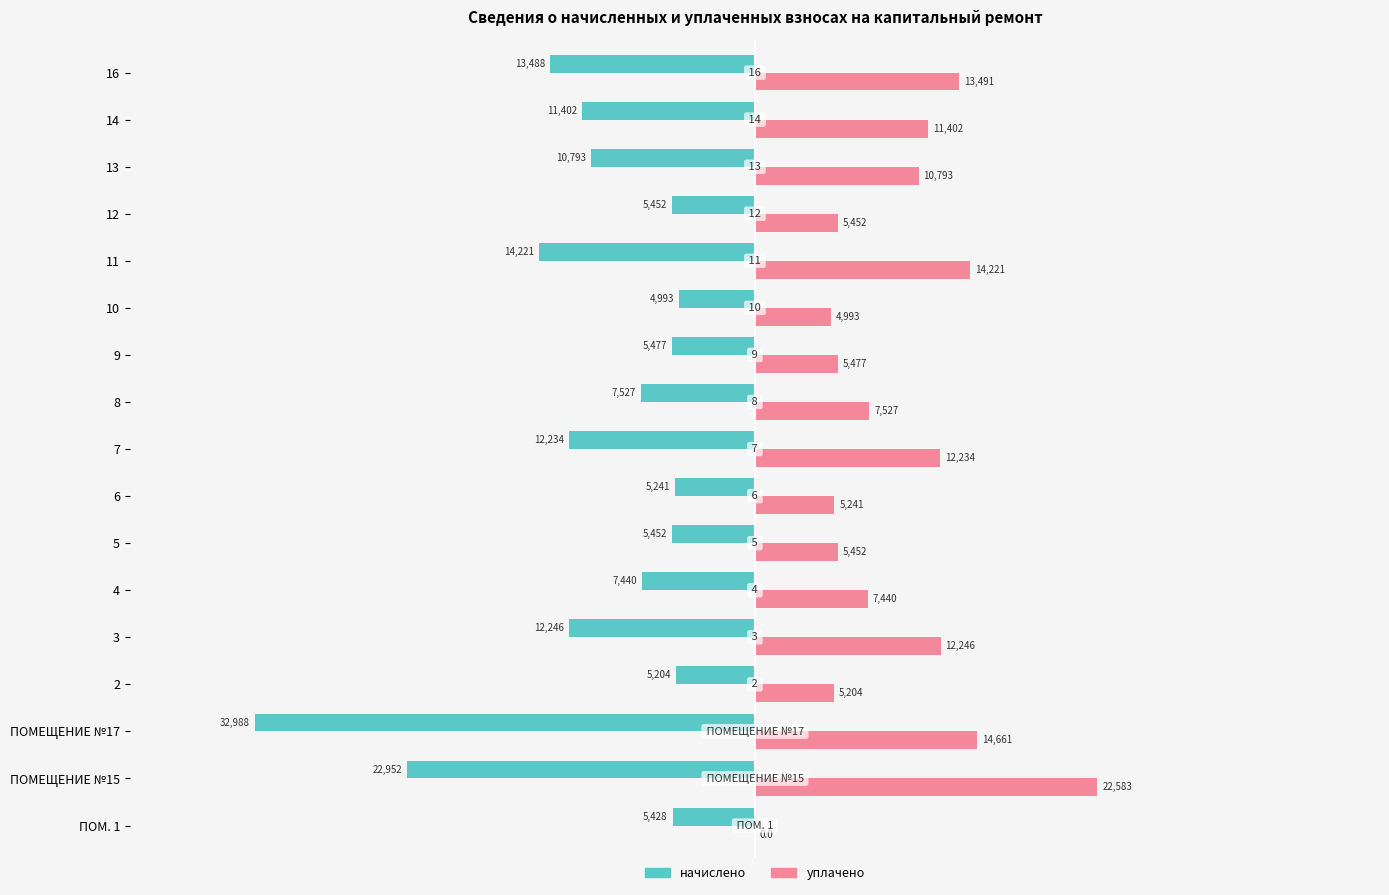

How many values in уплачено are above zero?

16